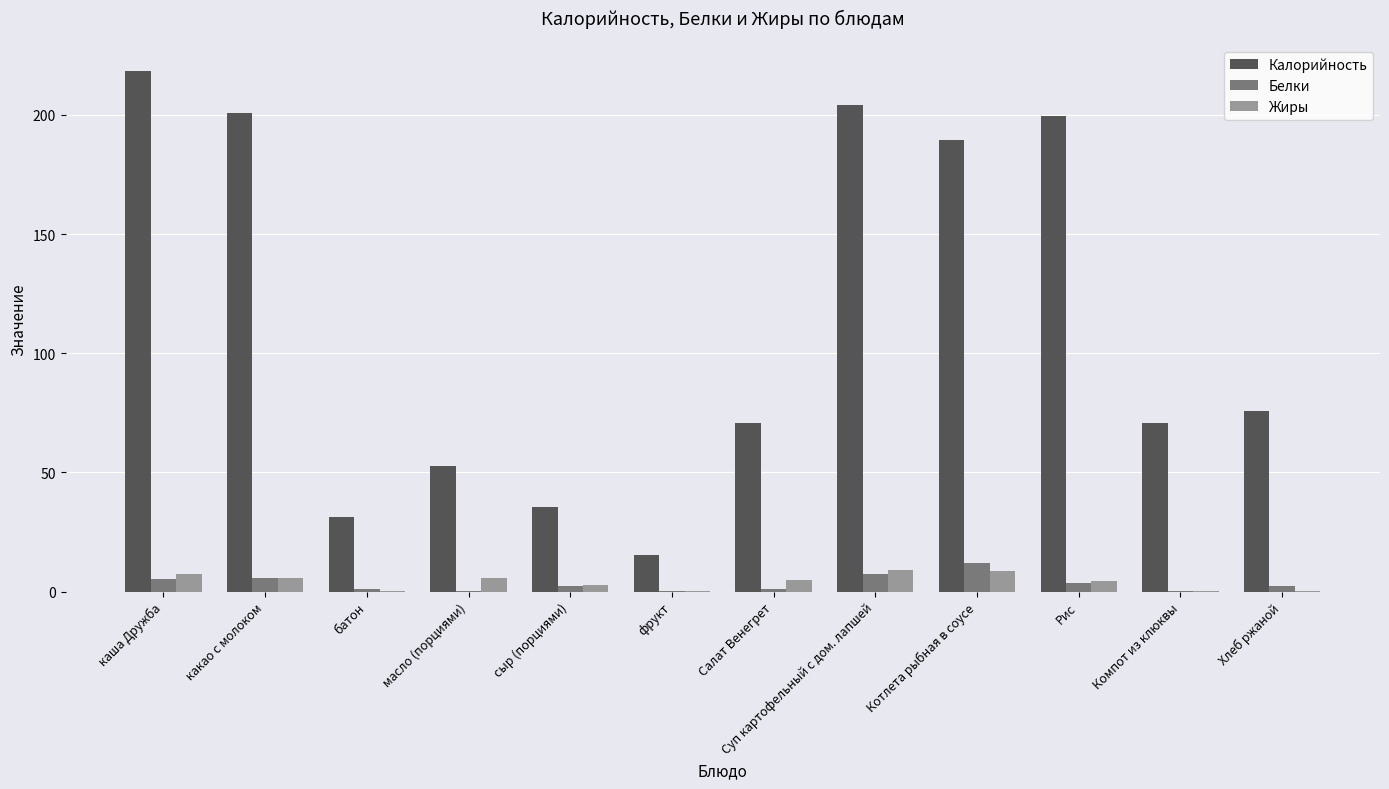

The Калорийность series shows 127.2 at какао с молоком. True or false?

False